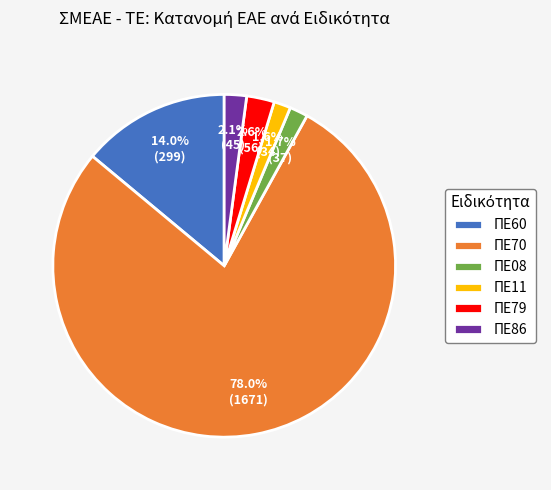

What is the largest slice in the pie chart?

ΠΕ70